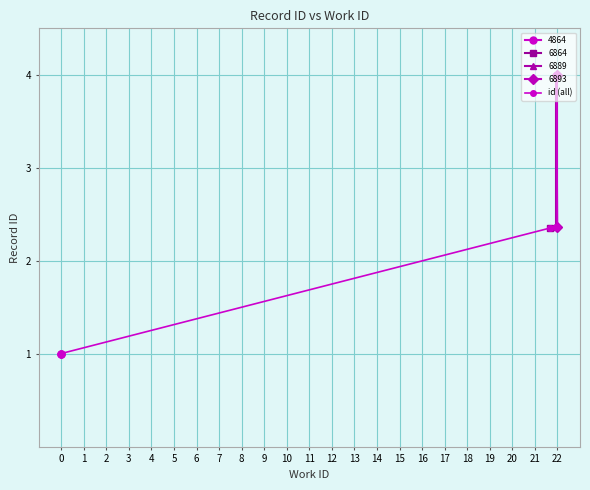

True or false: the data shows 1.6 at 22.

False